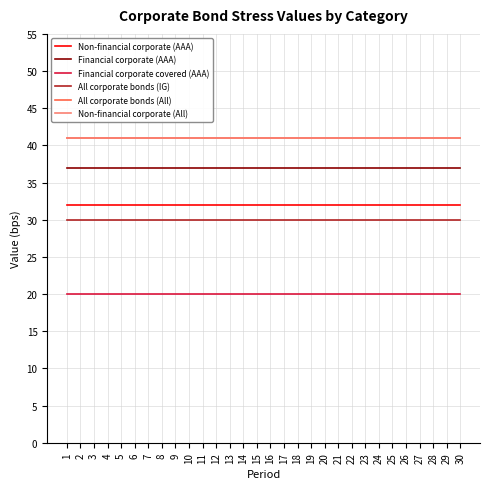

Which series has the widest spread of values?

Non-financial corporate (AAA)